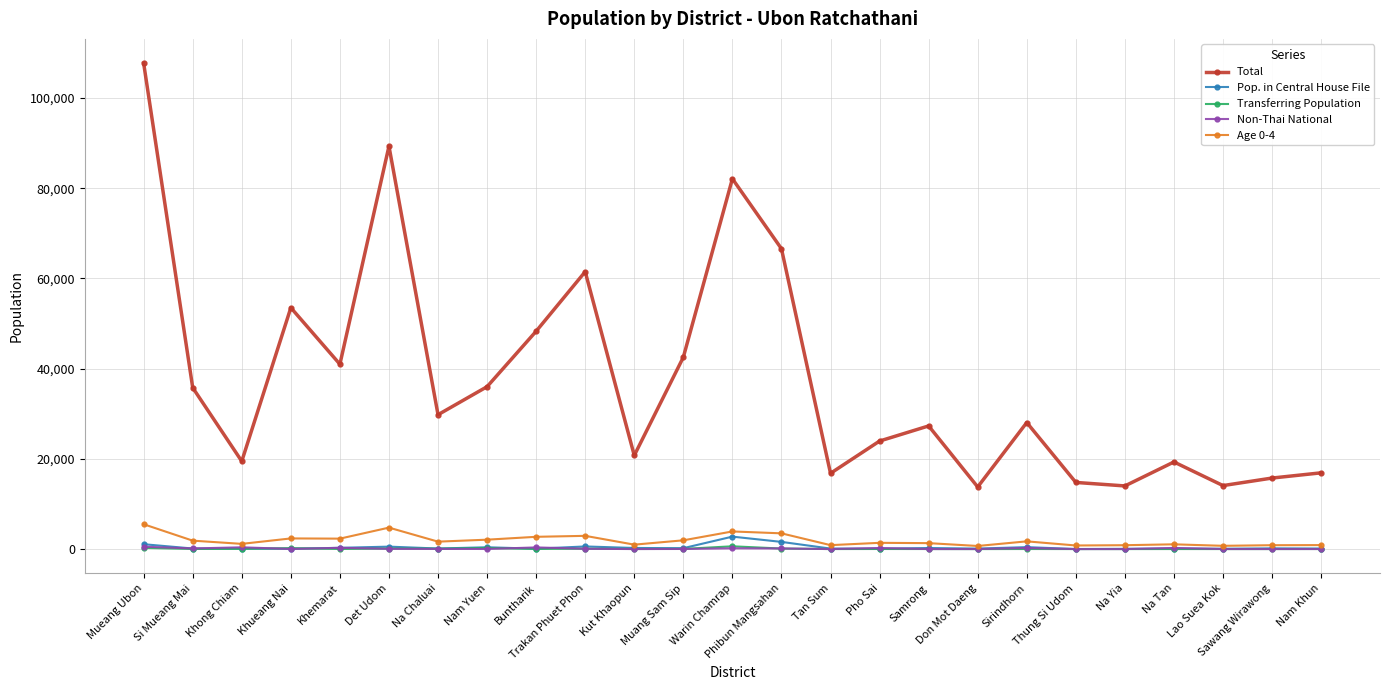

What is the greatest value displayed?

107718